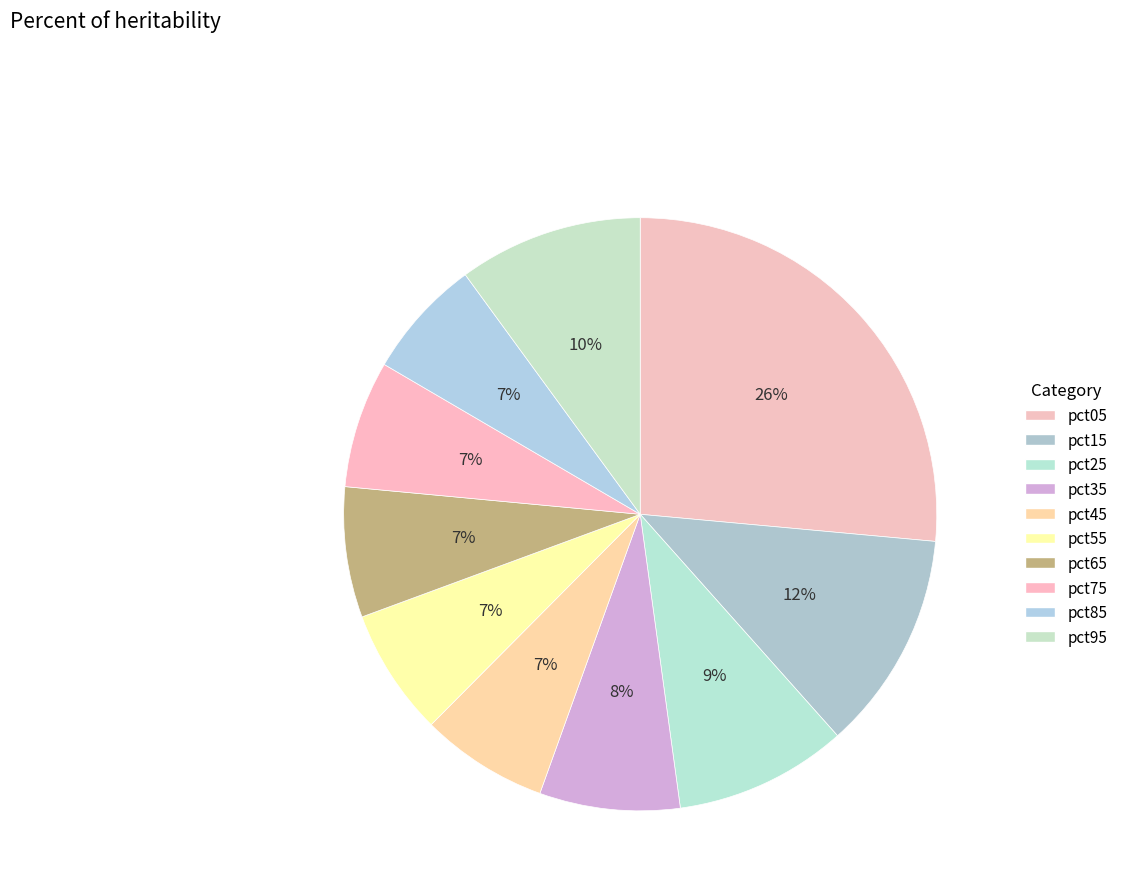

How many slices are in this pie chart?

10